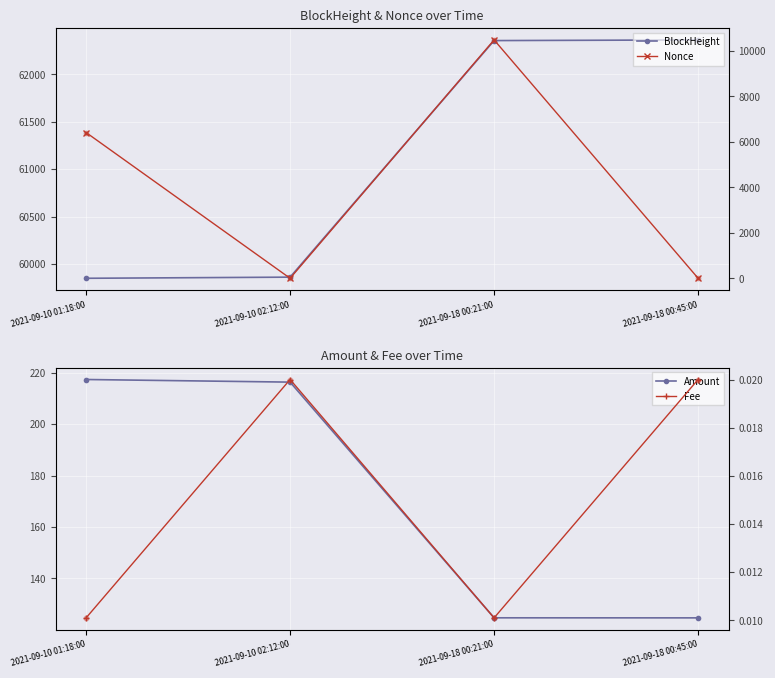

At how many categories does at least one series exceed 37391?

4